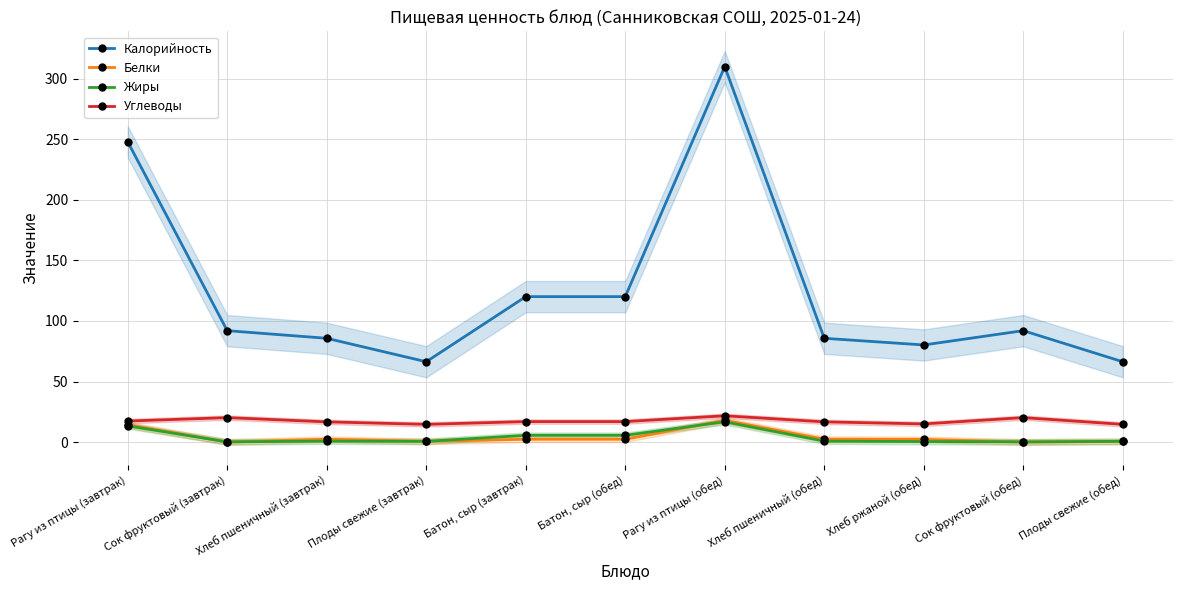

Where is the first local maximum for Жиры?

Хлеб пшеничный (завтрак)